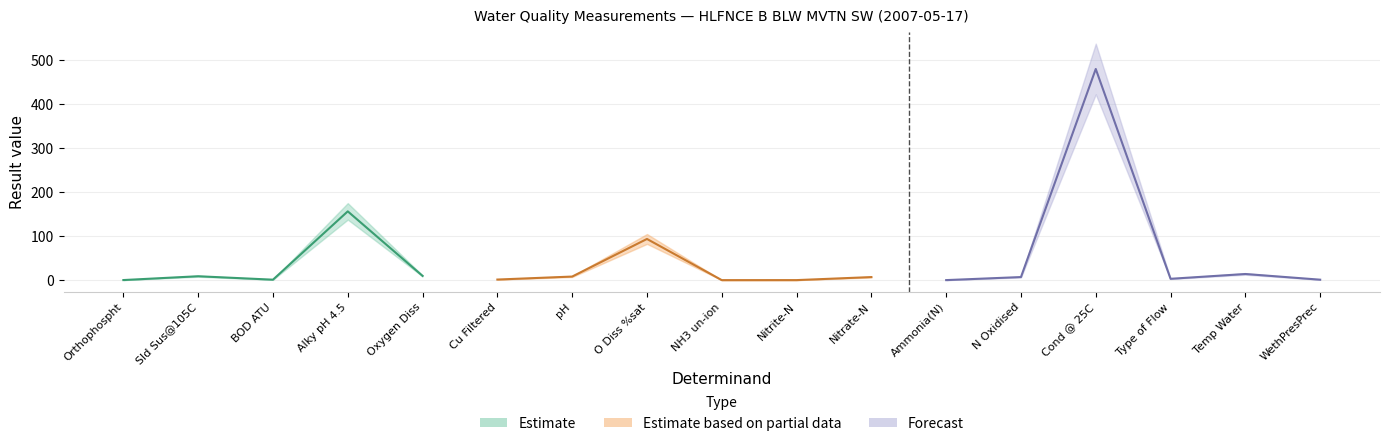

What is the label of the 4th point from the right?

Cond @ 25C